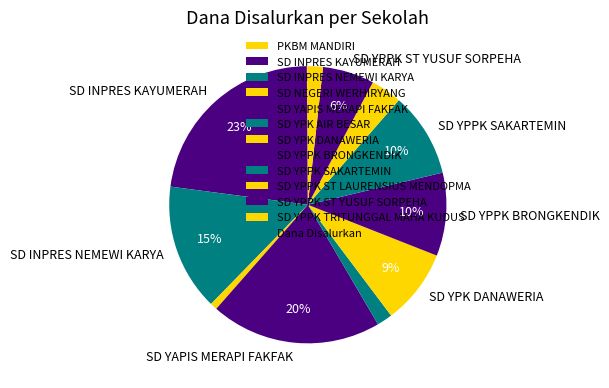

To the nearest percent, what is the average slice percentage?

8%